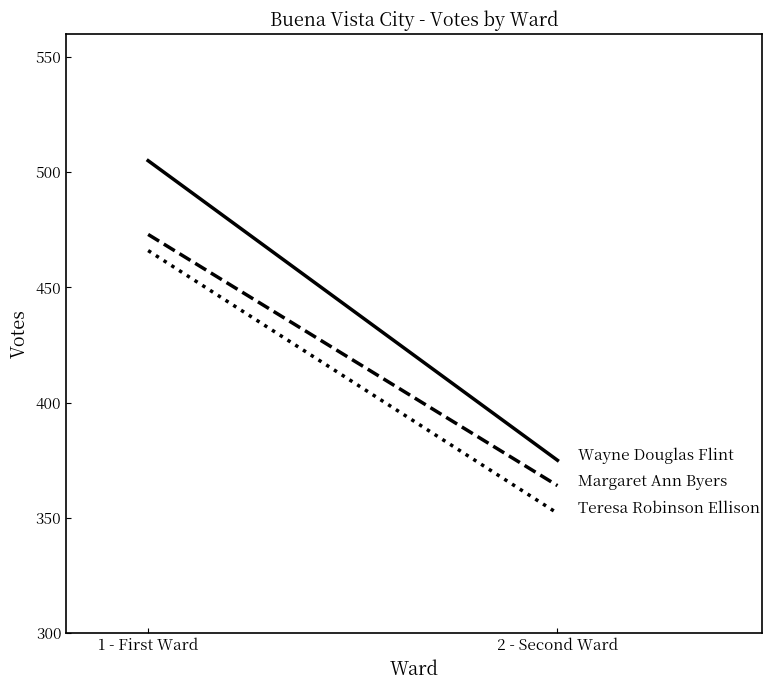

Rank the series by their maximum value, from highest to lowest.

Wayne Douglas Flint, Margaret Ann Byers, Teresa Robinson Ellison